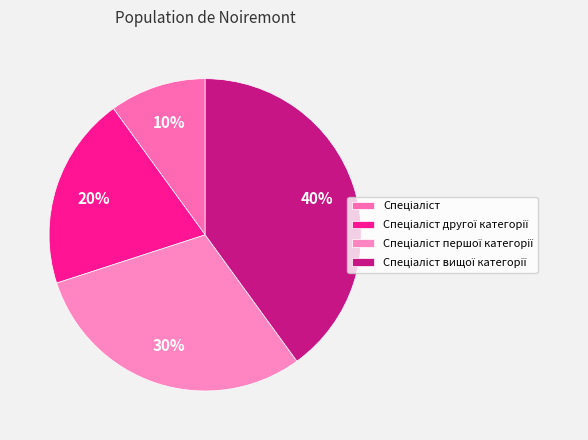

How many slices are in this pie chart?

4